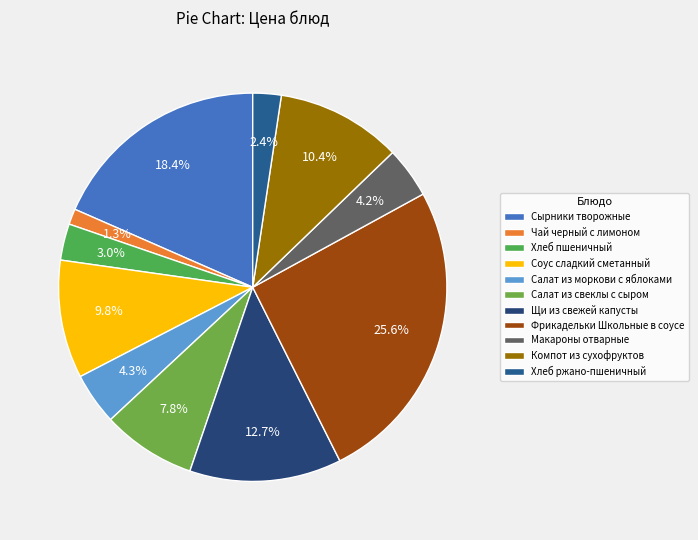

Combined, do Чай черный с лимоном and Салат из свеклы с сыром account for over 50%?

No